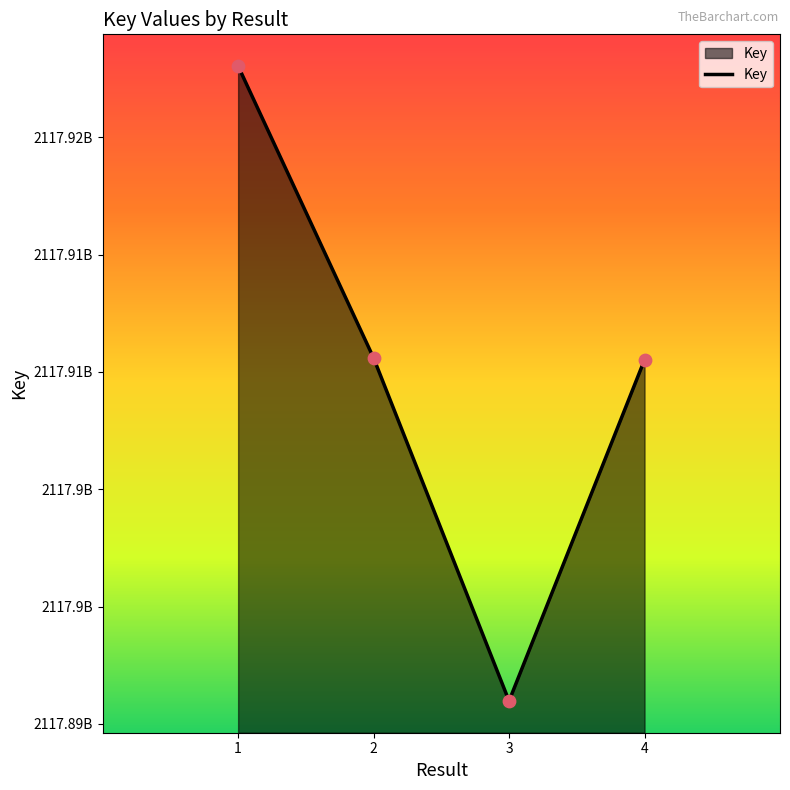

What is the ratio of the value at 1 to the value at 2?

1.0